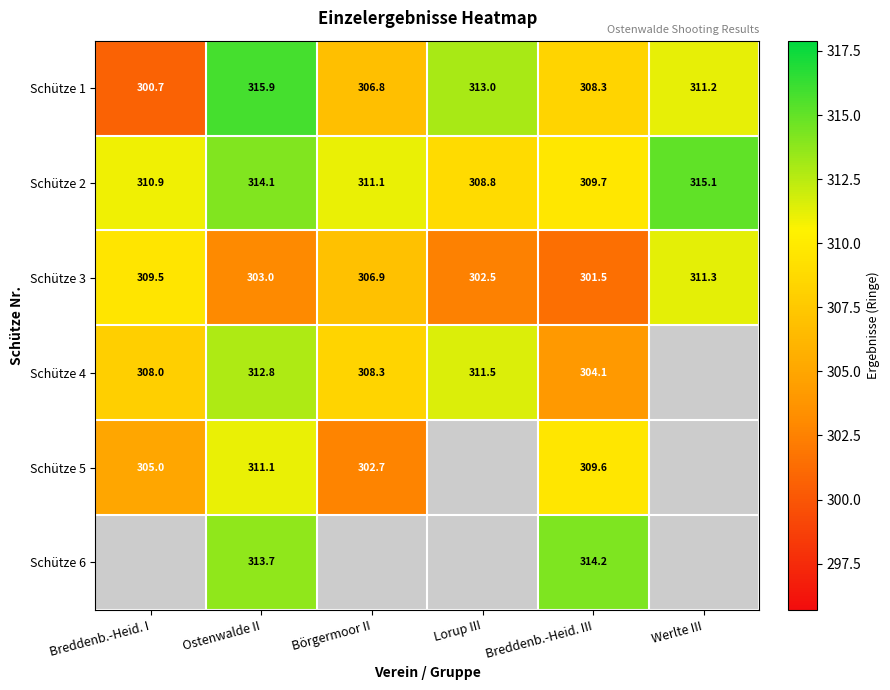

Is the value of Schütze 5 at Ostenwalde II greater than the value of Schütze 3 at Breddenb.-Heid. I?

Yes